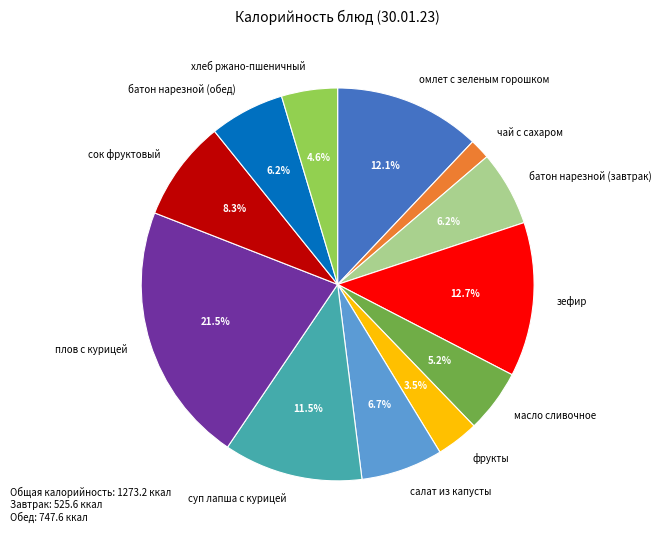

Is суп лапша с курицей the majority of the pie?

No